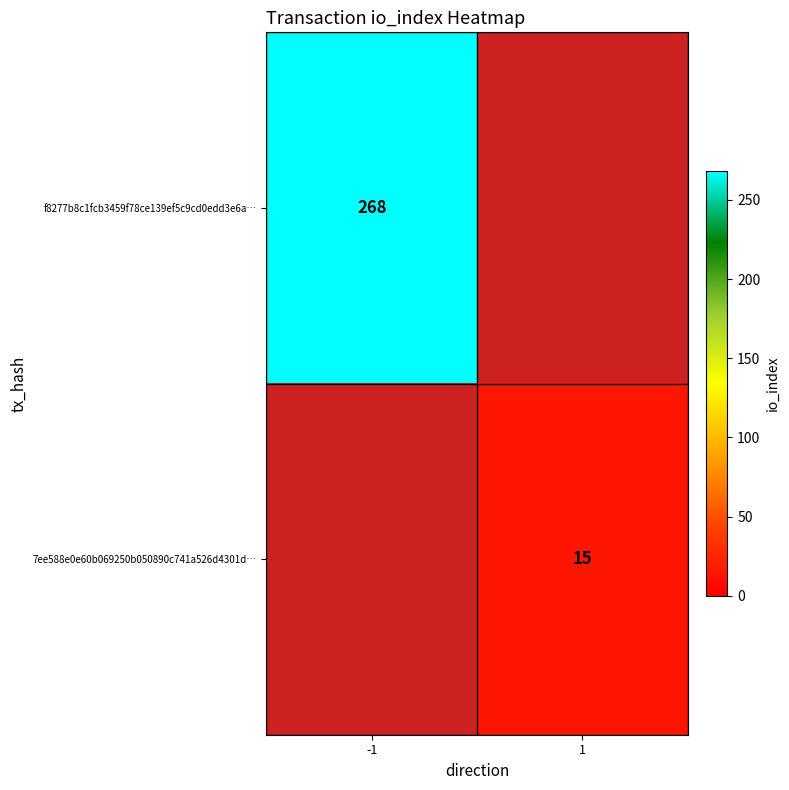

The f8277b8c1fcb3459f78ce139ef5c9cd0edd3e6a… series shows 268 at -1. True or false?

True